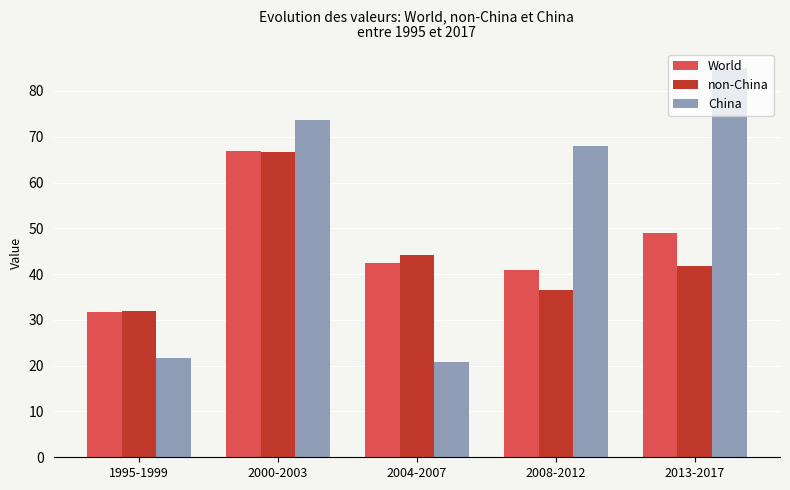

What is the total value across all series at 2013-2017?

175.8